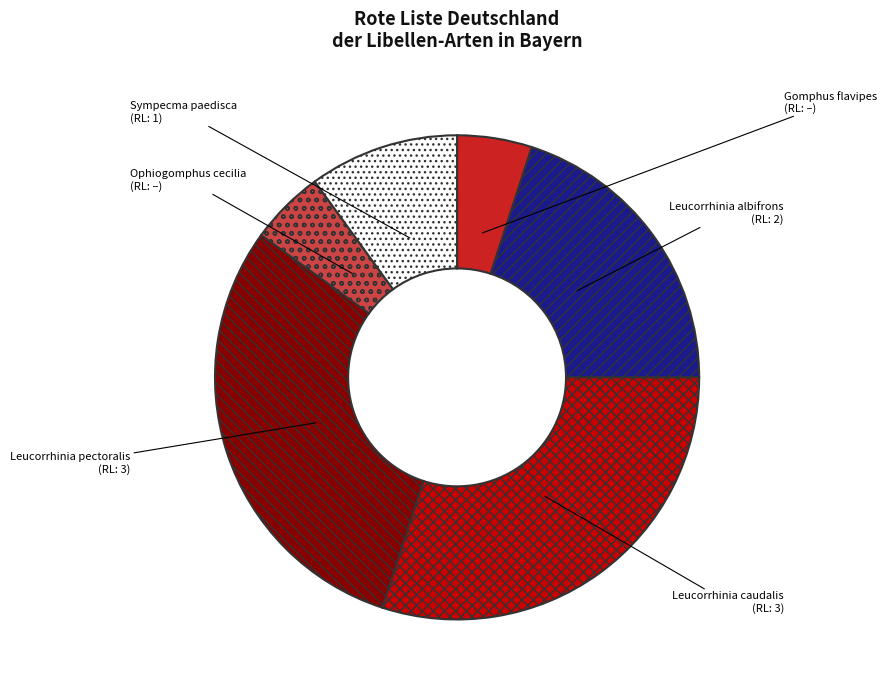

Do Sympecma paedisca and Leucorrhinia caudalis together represent more than half of the pie?

No